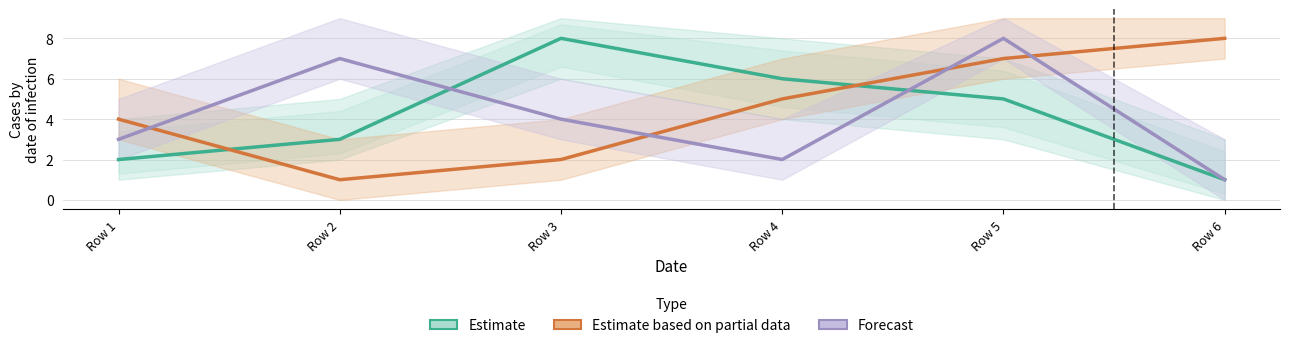

Which category has the highest value in the Estimate series?

Row 3